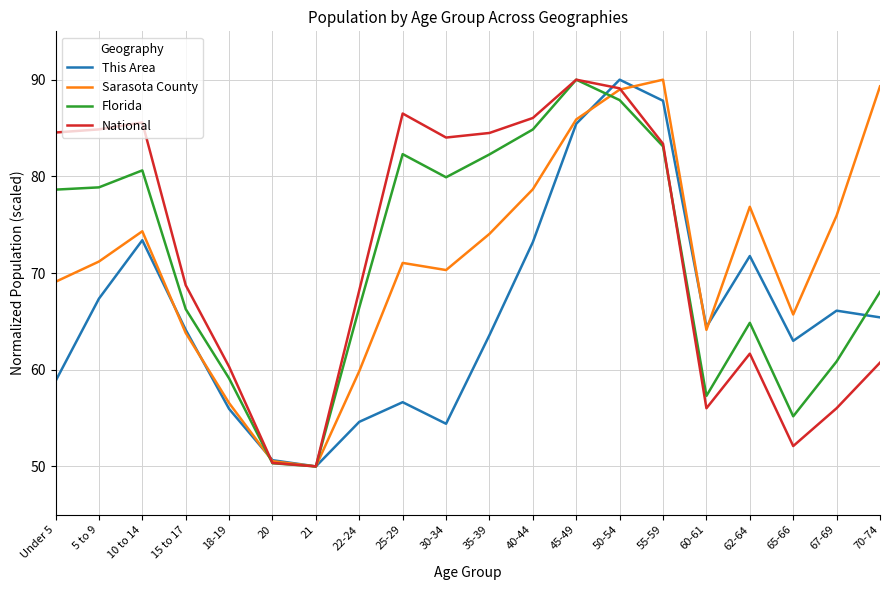

What is the difference between the highest and lowest values at 55-59?

6.9